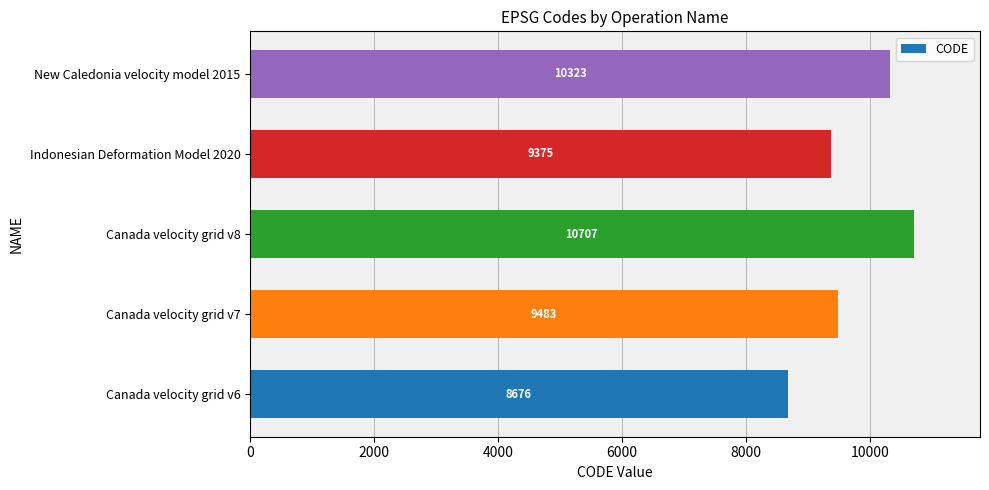

What is the change in value from Indonesian Deformation Model 2020 to New Caledonia velocity model 2015?

+948